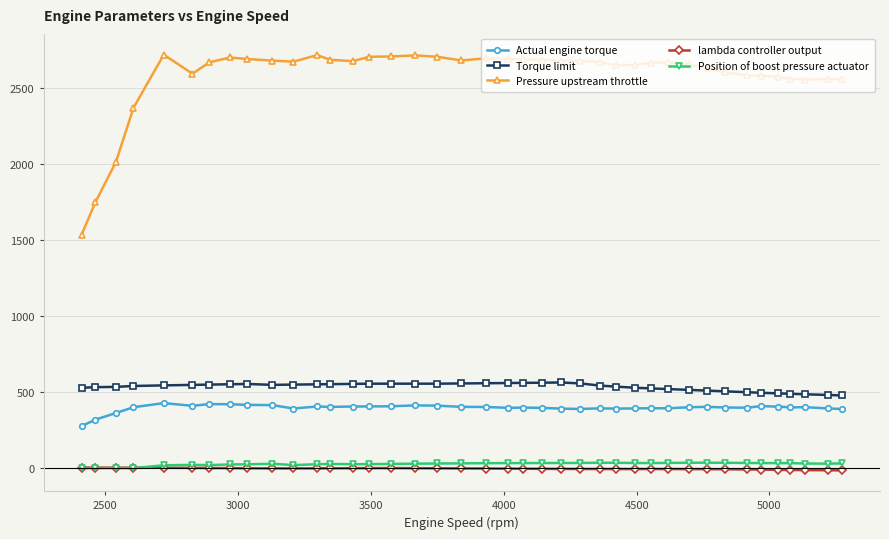

What is the lowest value of the Pressure upstream throttle series?

1537.1